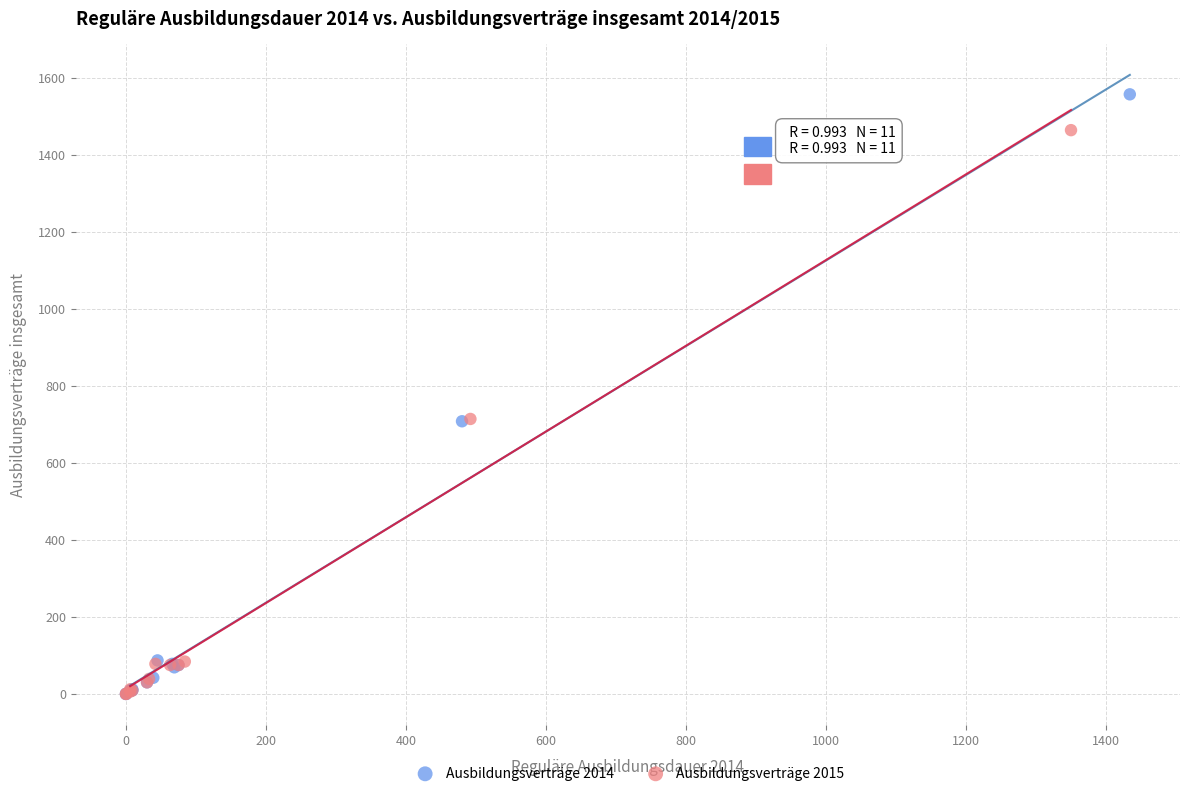

What are all the series names shown in the legend?

Ausbildungsverträge 2014, Ausbildungsverträge 2015